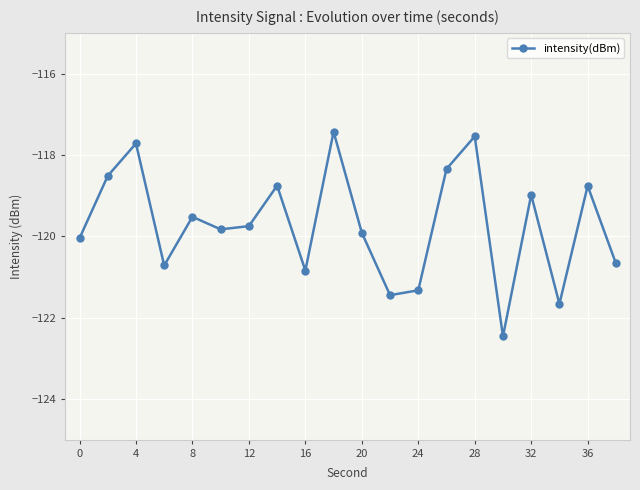

What is the value of the 17th point from the left?

-119.0